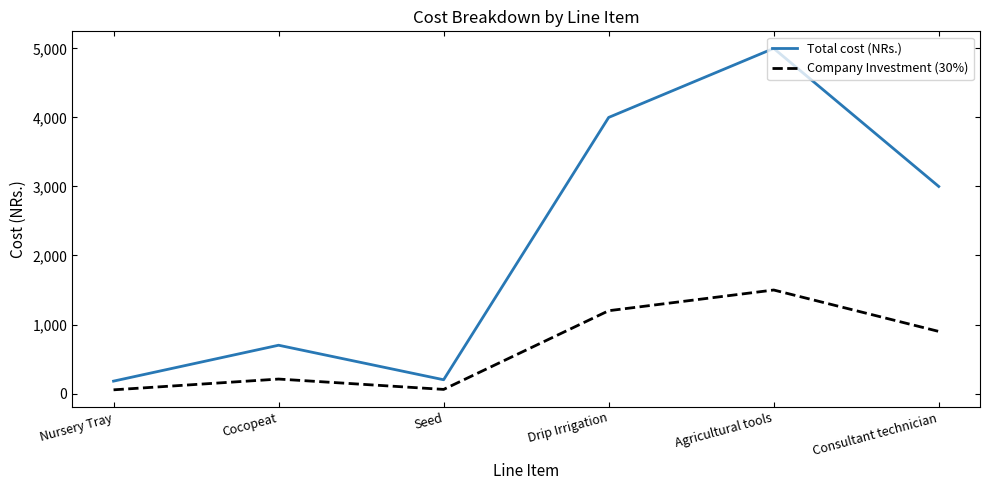

What is the difference between the Company Investment (30%) values at Agricultural tools and Seed?

1440